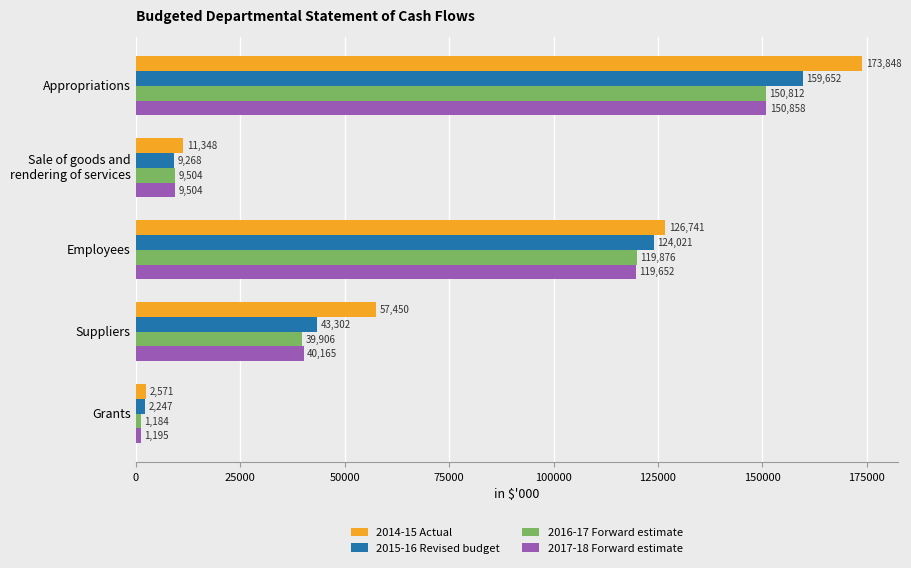

Which series has the largest total across all categories?

2014-15 Actual